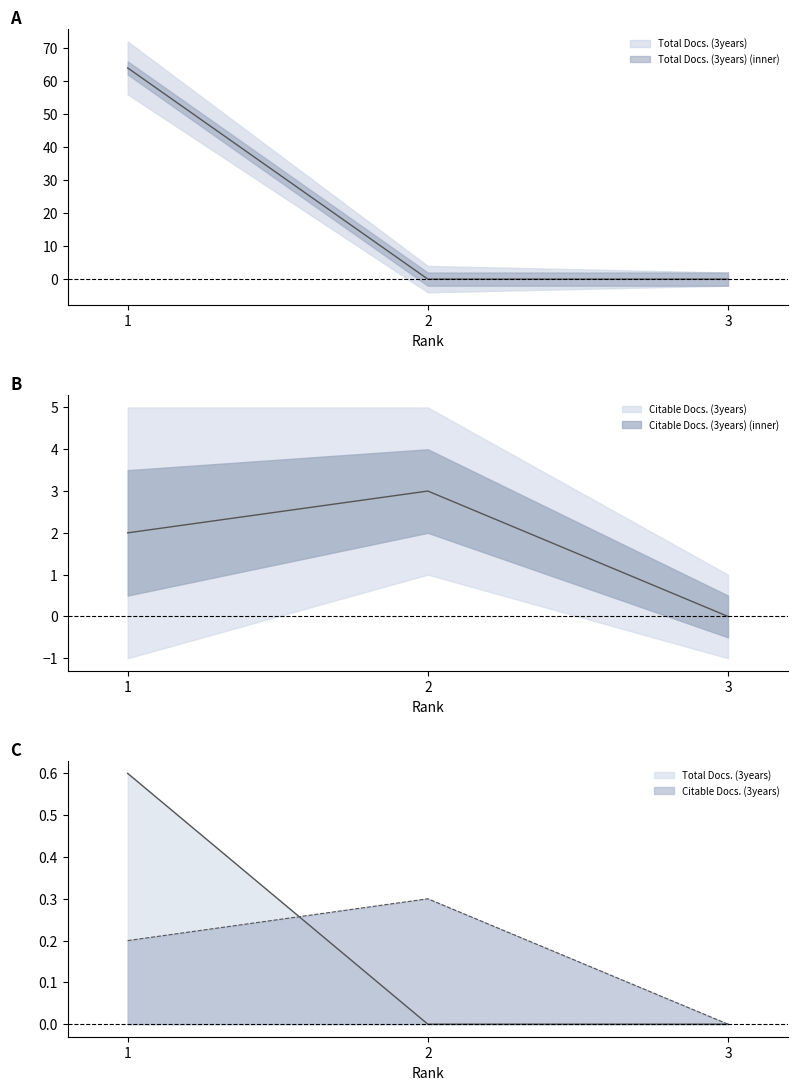

How many values in the Citable Docs. (3years) series exceed 2?

1